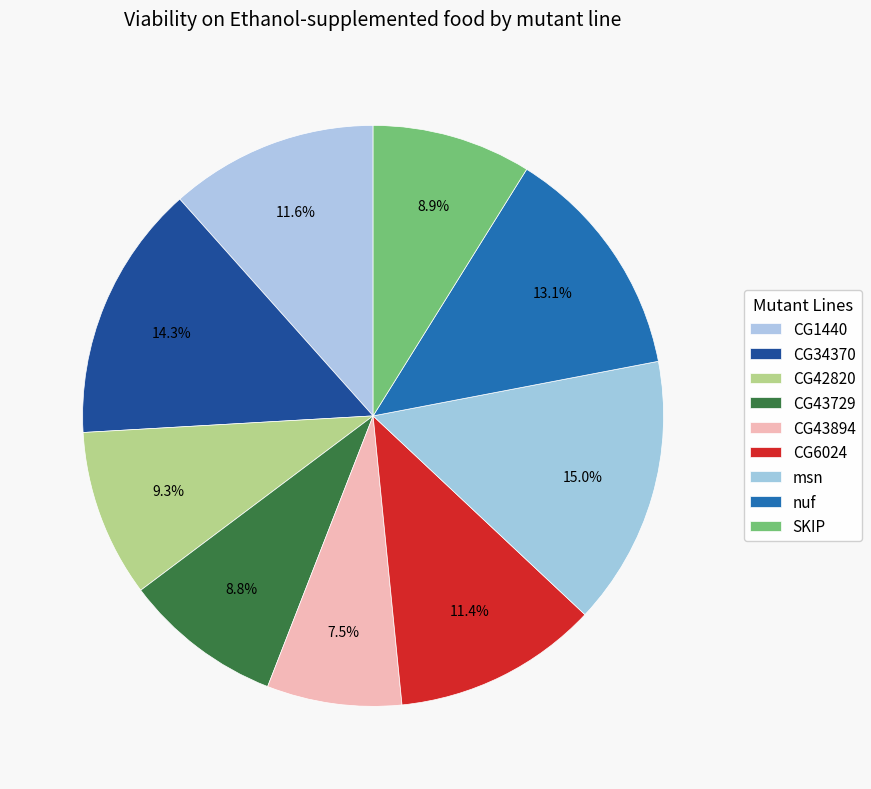

Count the number of slices in the pie.

9